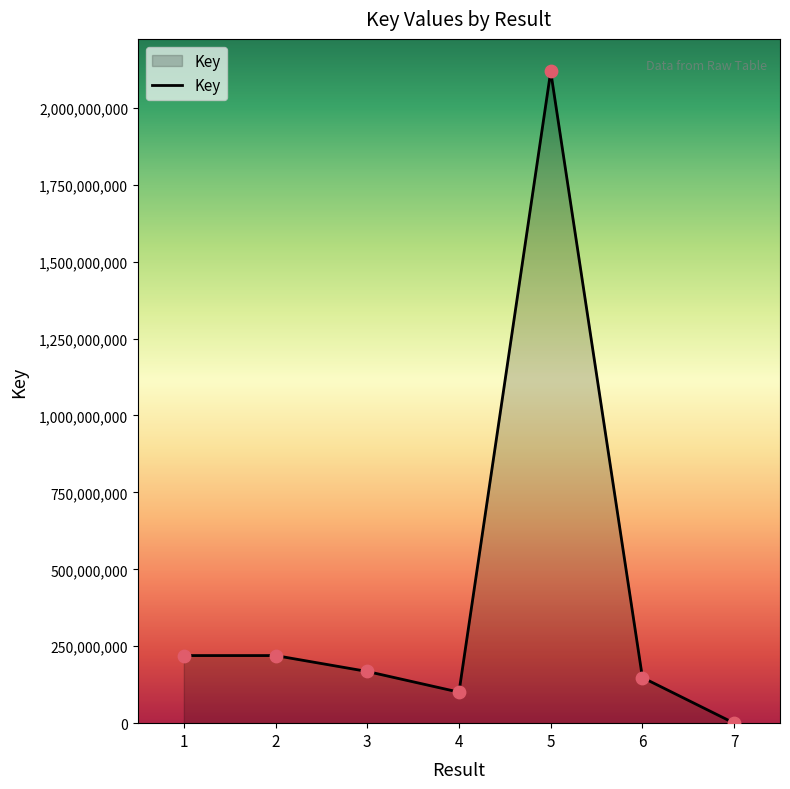

What is the ratio of the value at 3 to the value at 5?

0.1